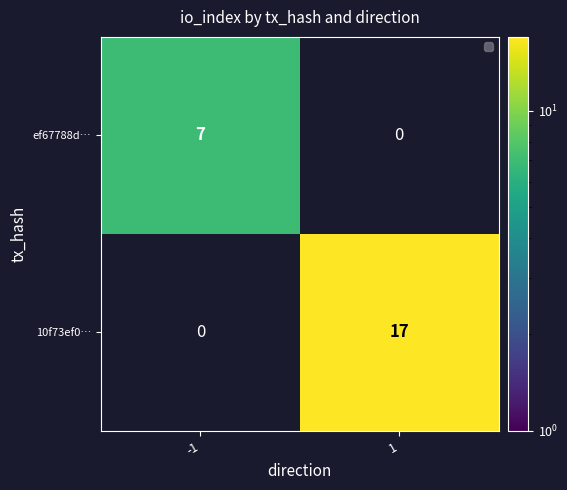

Count the number of data series in this chart.

2